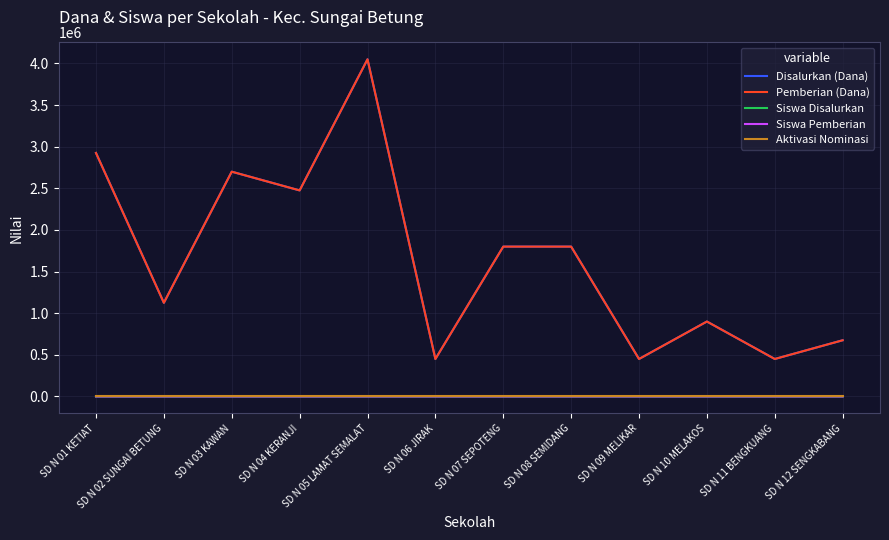

True or false: Siswa Disalurkan has a value of 11 at SD N 04 KERANJI.

True